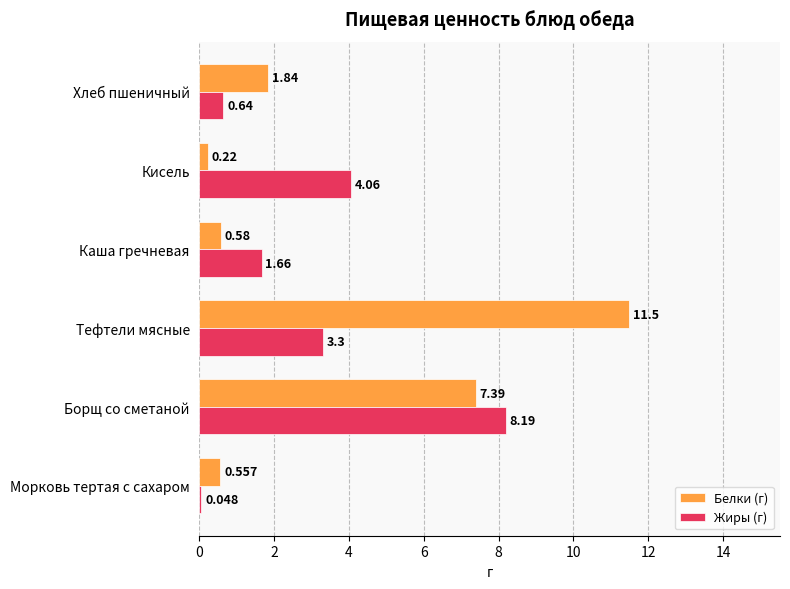

What is the difference between the second highest and second lowest values in the Белки (г) series?

6.8